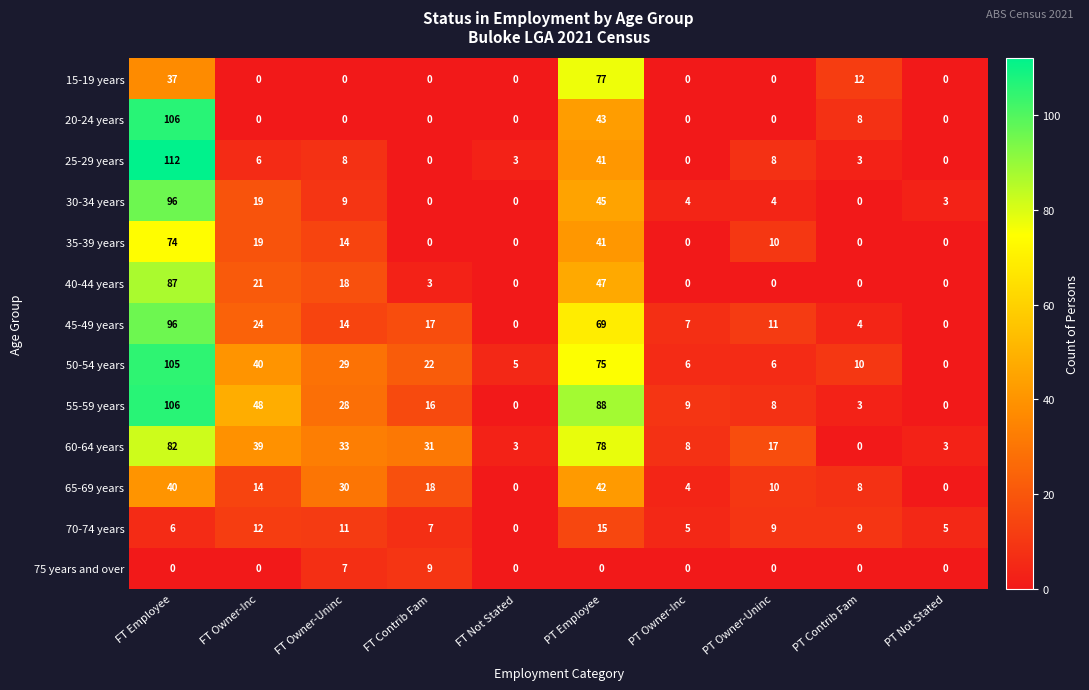

Which series has the largest range (max minus min)?

25-29 years